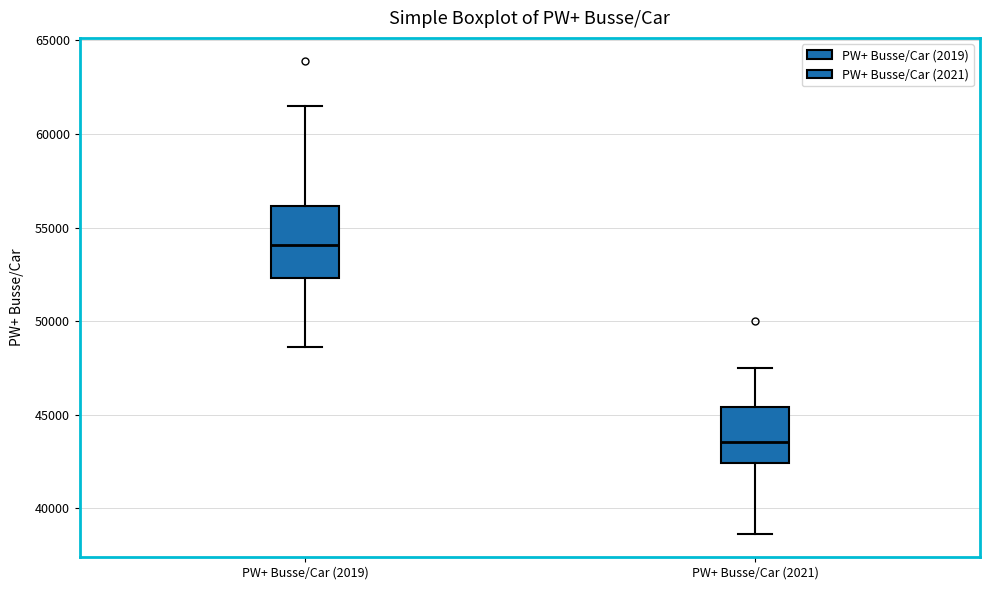

Reading left to right, read every box against the y-axis: the position of its median line, the range the box covers, and the ends of its whiskers. The values are not printed on the chart, so give them approximately, as read against the axis.

PW+ Busse/Car (2019): median 54000, box 52500 to 56000, whiskers 48500 to 61500
PW+ Busse/Car (2021): median 43500, box 42500 to 45500, whiskers 38500 to 47500